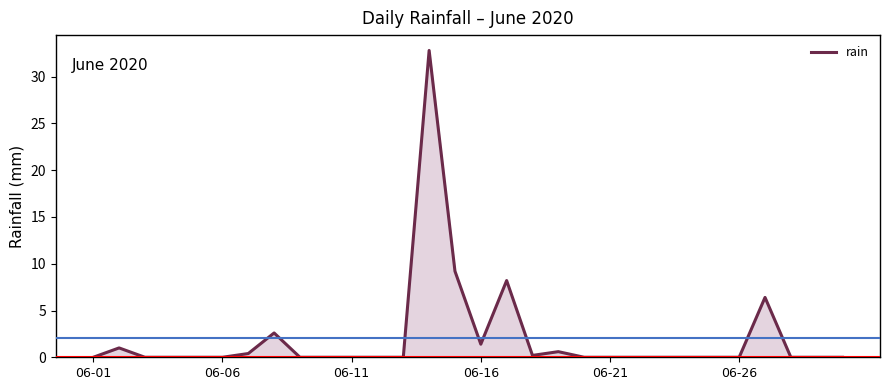

What is the greatest value displayed?

32.8